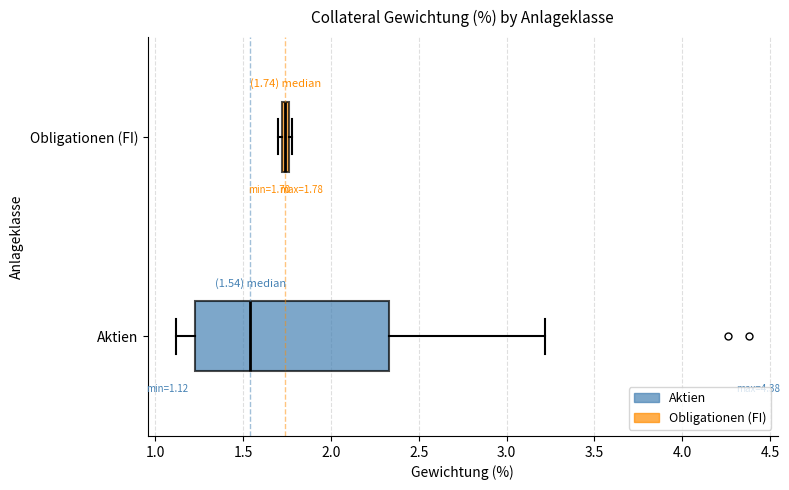

Which box has the furthest to the right median line?

Obligationen (FI)